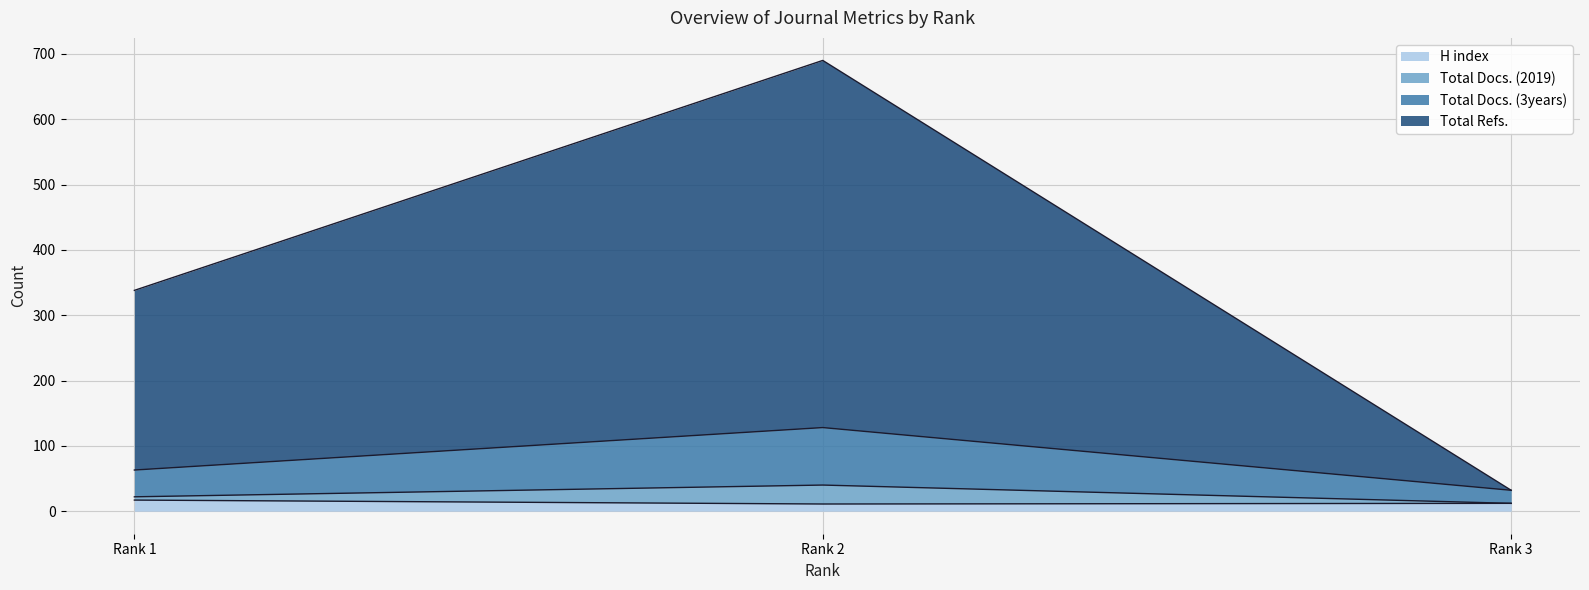

What is the highest value of the H index series?

17